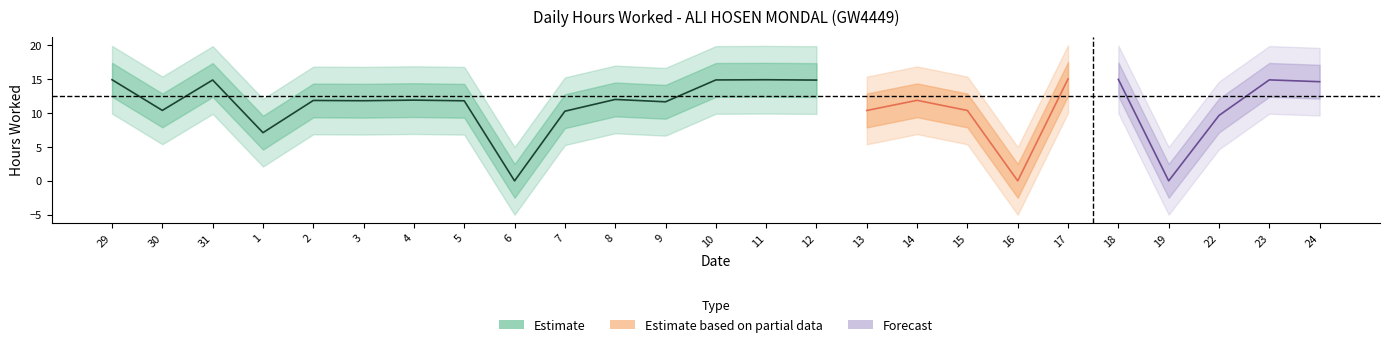

What is the greatest value displayed?

15.1